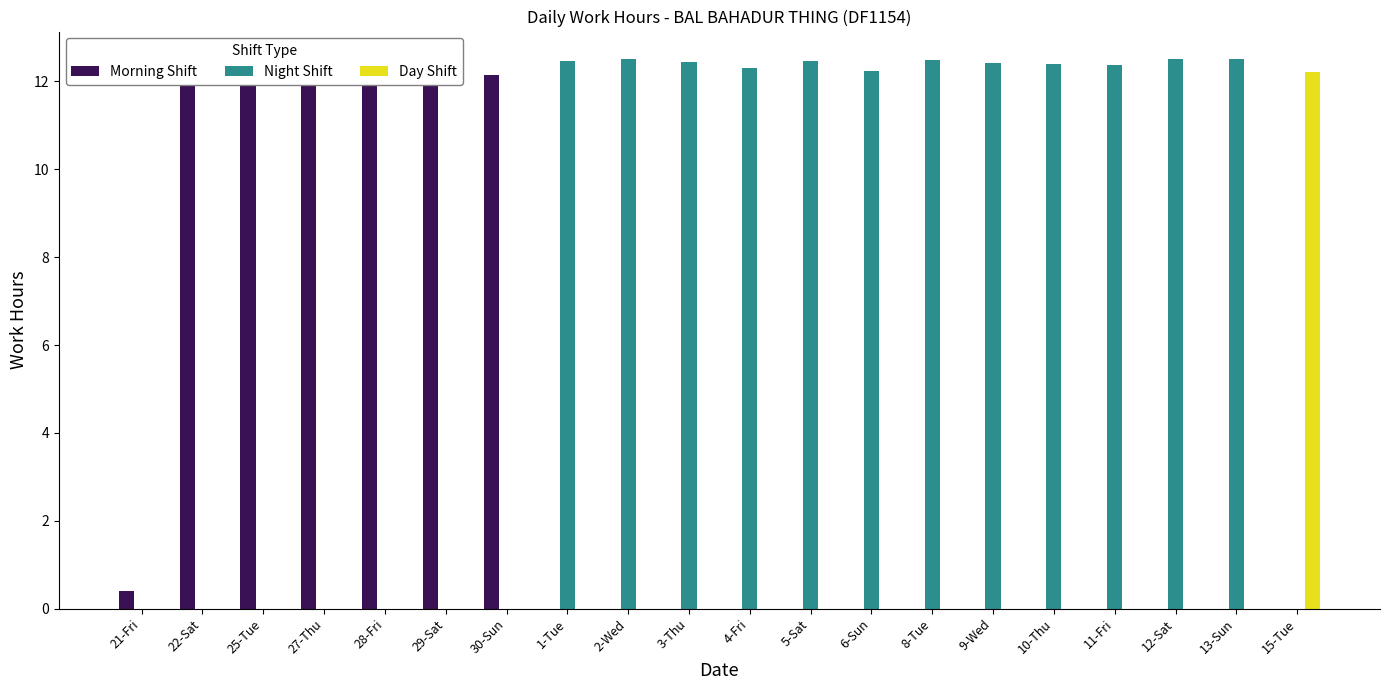

Reading left to right, extract all data points from this chart.

Morning Shift: 21-Fri=0.4	22-Sat=12.4	25-Tue=12.2	27-Thu=12.4	28-Fri=12.4	29-Sat=12.3	30-Sun=12.2	1-Tue=0.0	2-Wed=0.0	3-Thu=0.0	4-Fri=0.0	5-Sat=0.0	6-Sun=0.0	8-Tue=0.0	9-Wed=0.0	10-Thu=0.0	11-Fri=0.0	12-Sat=0.0	13-Sun=0.0	15-Tue=0.0
Night Shift: 21-Fri=0.0	22-Sat=0.0	25-Tue=0.0	27-Thu=0.0	28-Fri=0.0	29-Sat=0.0	30-Sun=0.0	1-Tue=12.5	2-Wed=12.5	3-Thu=12.4	4-Fri=12.3	5-Sat=12.5	6-Sun=12.2	8-Tue=12.5	9-Wed=12.4	10-Thu=12.4	11-Fri=12.4	12-Sat=12.5	13-Sun=12.5	15-Tue=0.0
Day Shift: 21-Fri=0.0	22-Sat=0.0	25-Tue=0.0	27-Thu=0.0	28-Fri=0.0	29-Sat=0.0	30-Sun=0.0	1-Tue=0.0	2-Wed=0.0	3-Thu=0.0	4-Fri=0.0	5-Sat=0.0	6-Sun=0.0	8-Tue=0.0	9-Wed=0.0	10-Thu=0.0	11-Fri=0.0	12-Sat=0.0	13-Sun=0.0	15-Tue=12.2